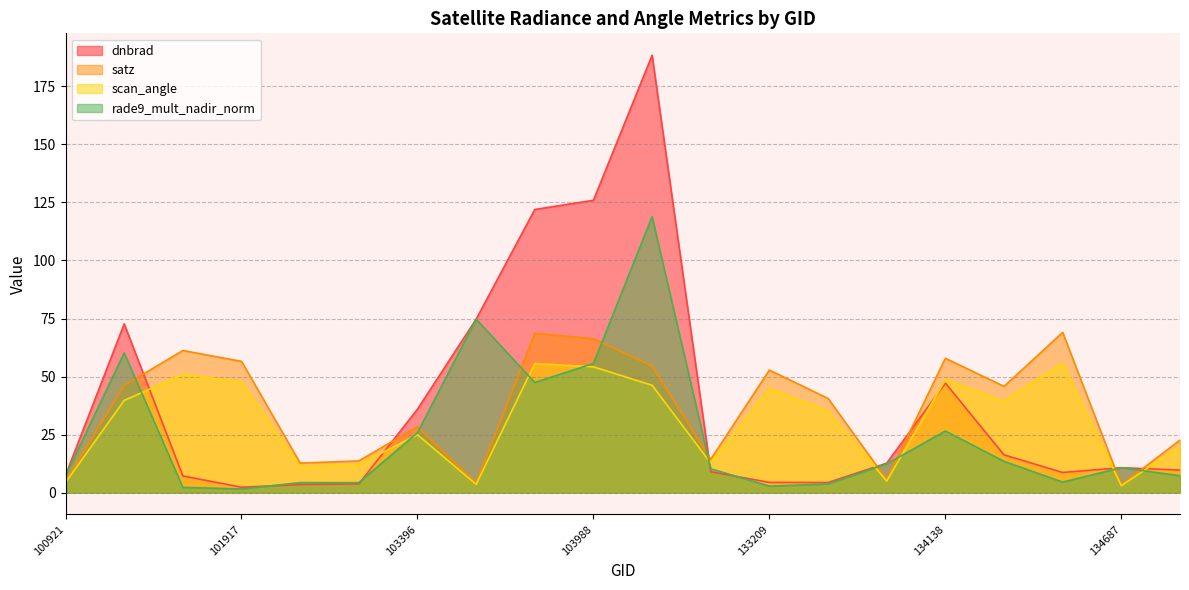

The value of satz at 101805 is 40.8. True or false?

False